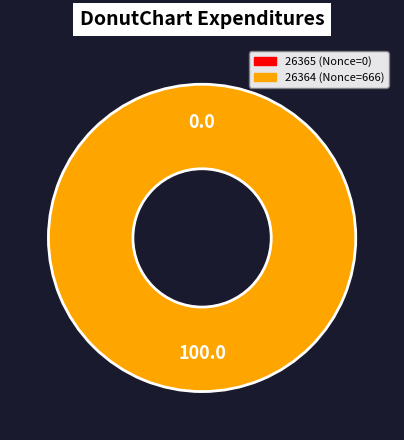

How many segments does this pie chart have?

2